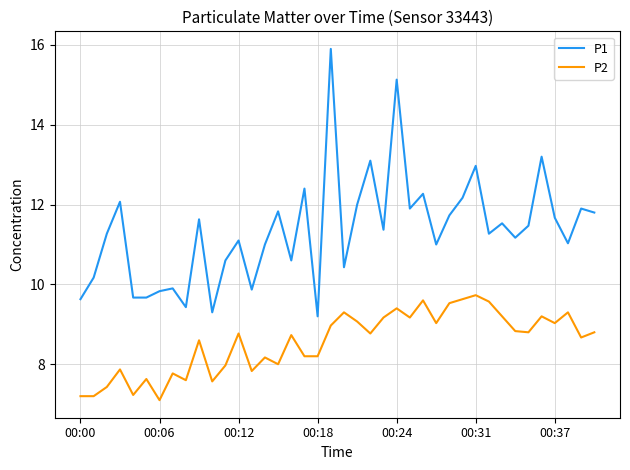

What are all the series names shown in the legend?

P1, P2